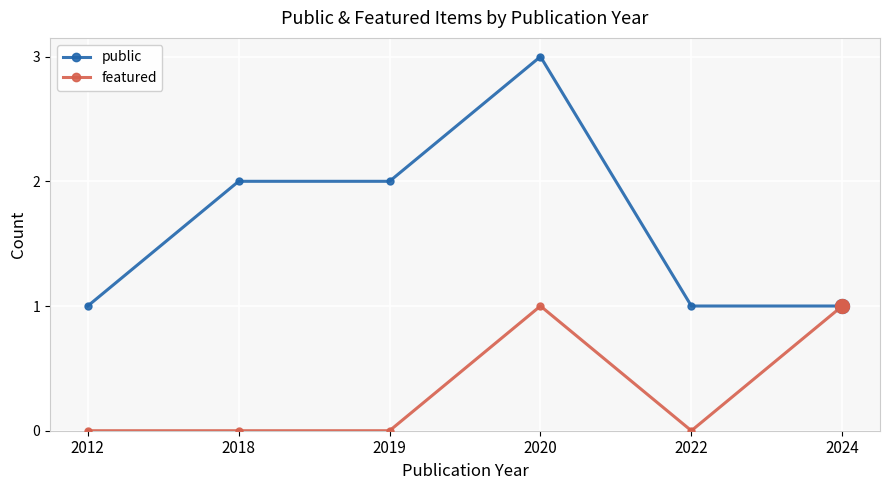

Reading right to left, extract all data points from this chart.

public: 1	1	3	2	2	1
featured: 1	0	1	0	0	0